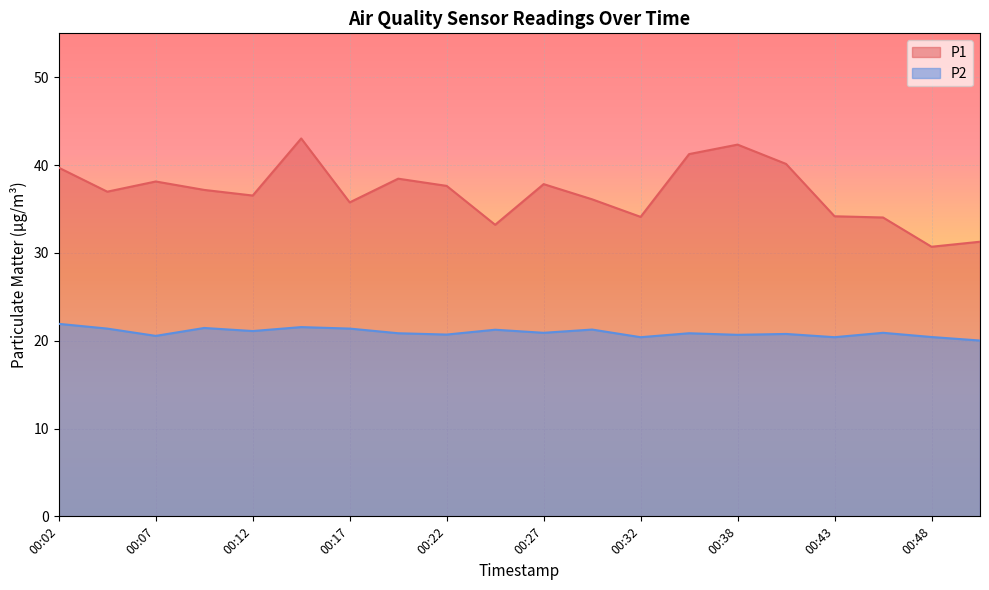

True or false: P1 and P2 intersect in this chart.

False